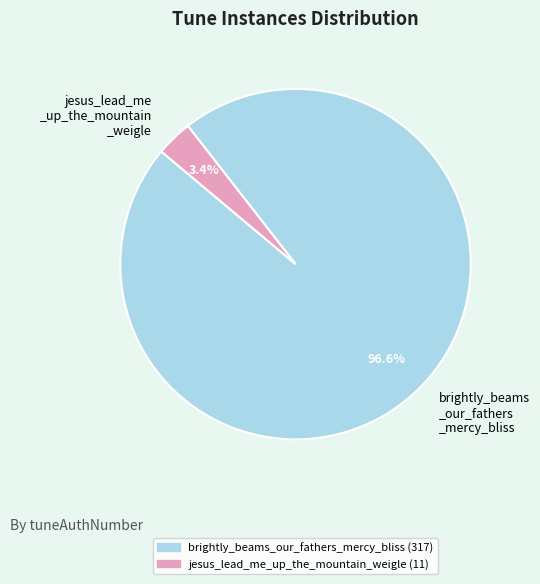

What is the largest slice in the pie chart?

brightly_beams _our_fathers _mercy_bliss